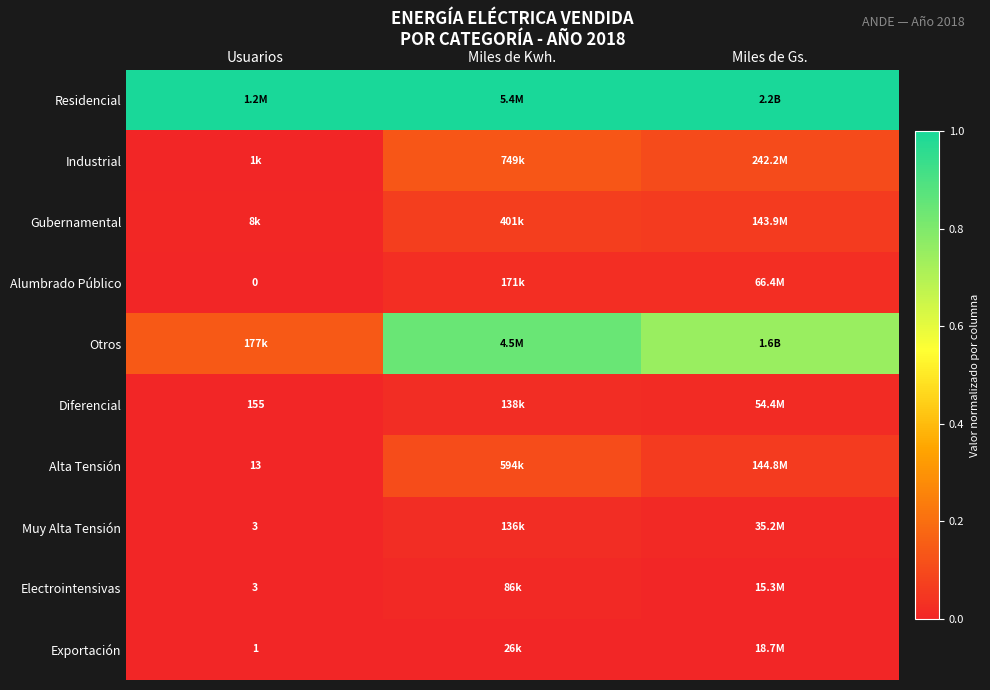

Rank the series by their maximum value, from lowest to highest.

Exportación, Electrointensivas, Muy Alta Tensión, Diferencial, Alumbrado Público, Gubernamental, Alta Tensión, Industrial, Otros, Residencial